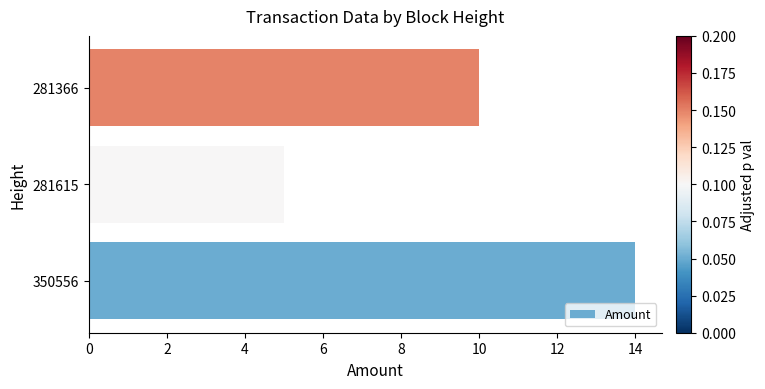

What is the difference between the maximum and second lowest values?

4